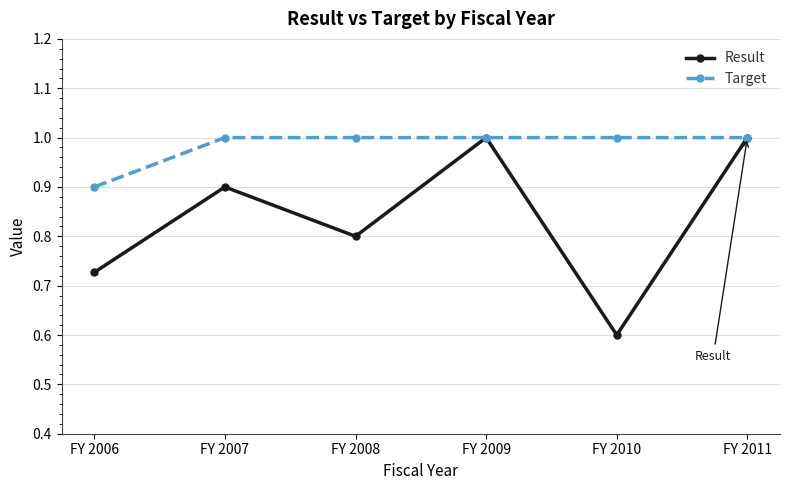

How many lines are shown in the chart?

2